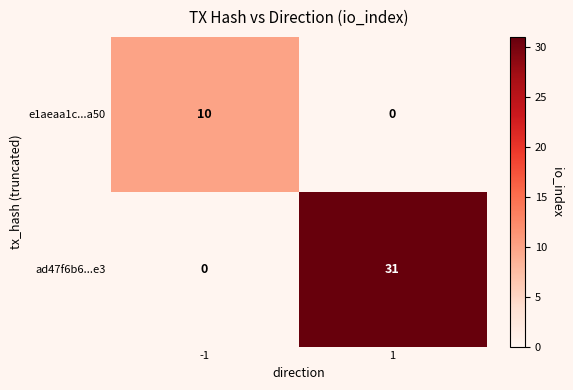

What is the difference between the maximum and minimum values in the e1aeaa1c...a50 series?

10